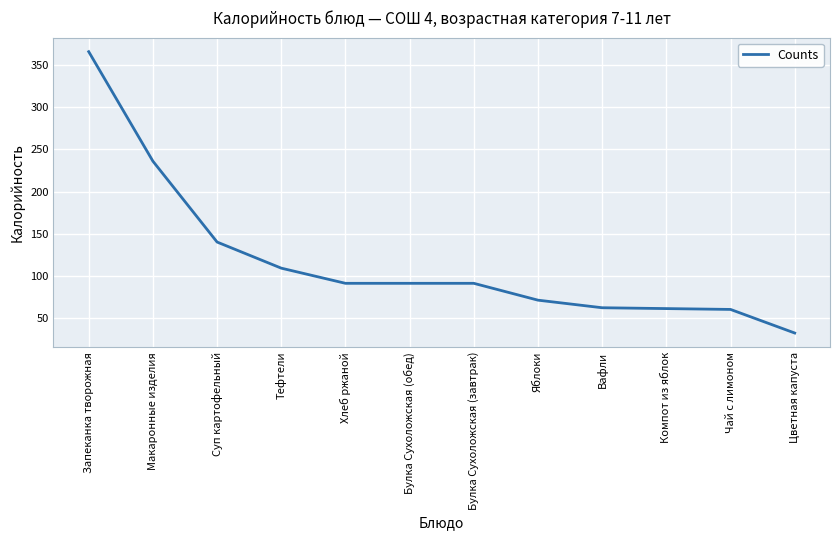

What is the difference between the values at Чай с лимоном and Тефтели?

49